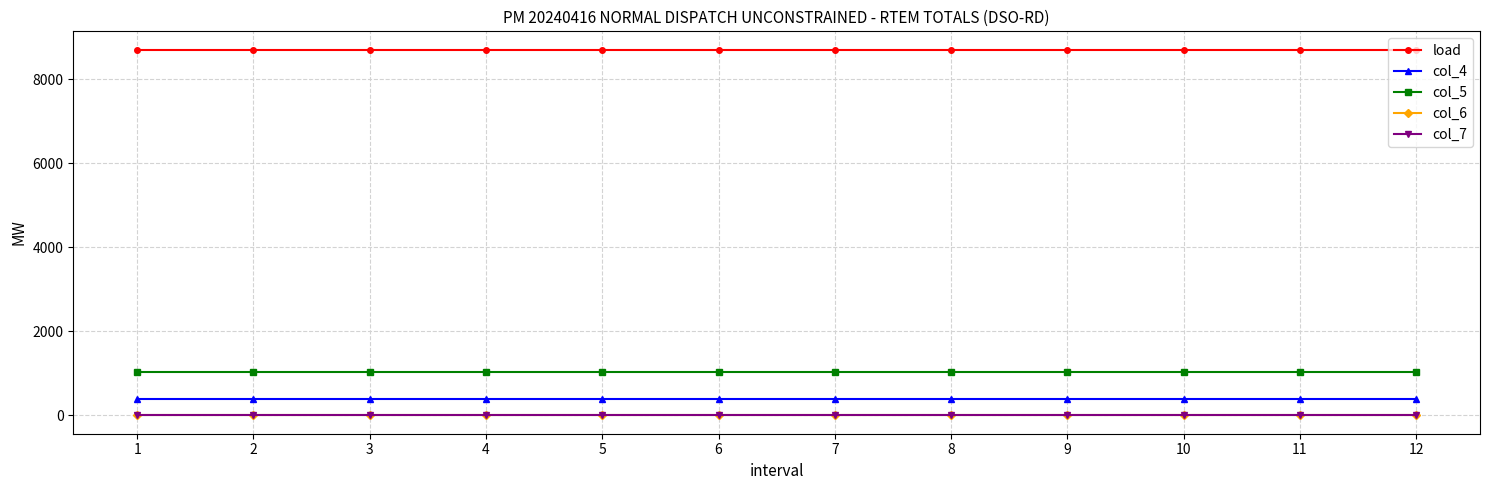

True or false: col_5 has a value of 566.8 at 9.

False